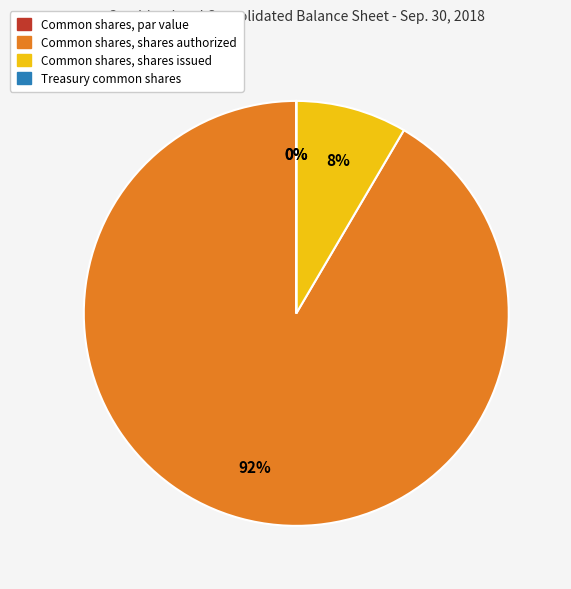

True or false: Common shares, shares issued accounts for 8% of the total.

True